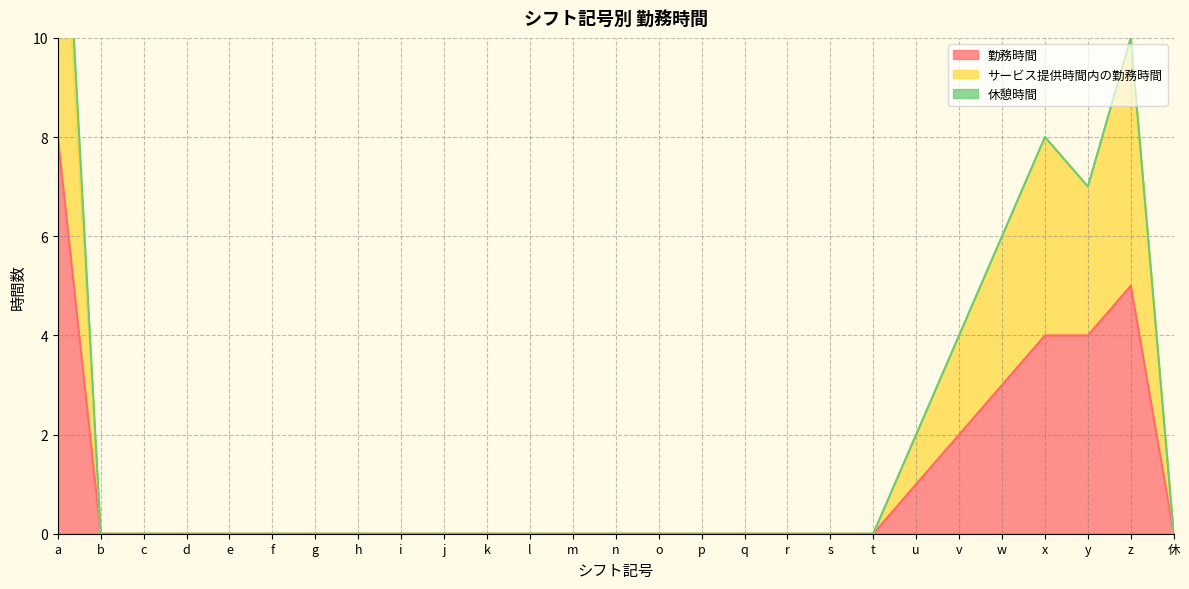

Which category has the highest value in the サービス提供時間内の勤務時間 series?

a